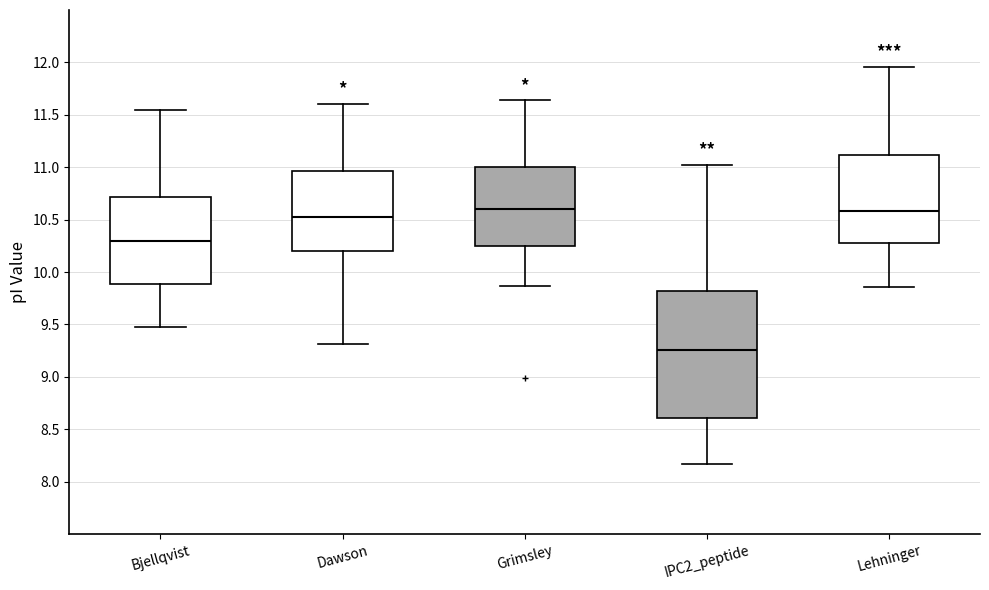

Which box has the lowest median line?

IPC2_peptide